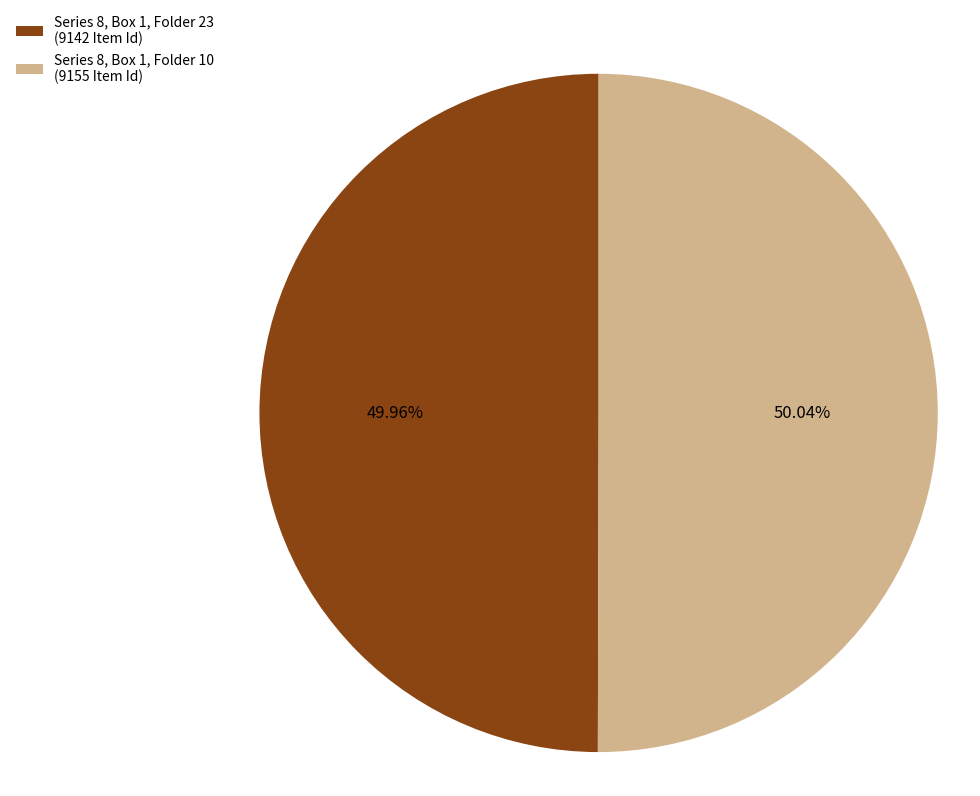

Approximately how many times larger is the value at Series 8, Box 1, Folder 23 (9142 Item Id) compared to Series 8, Box 1, Folder 10 (9155 Item Id)?

1.0